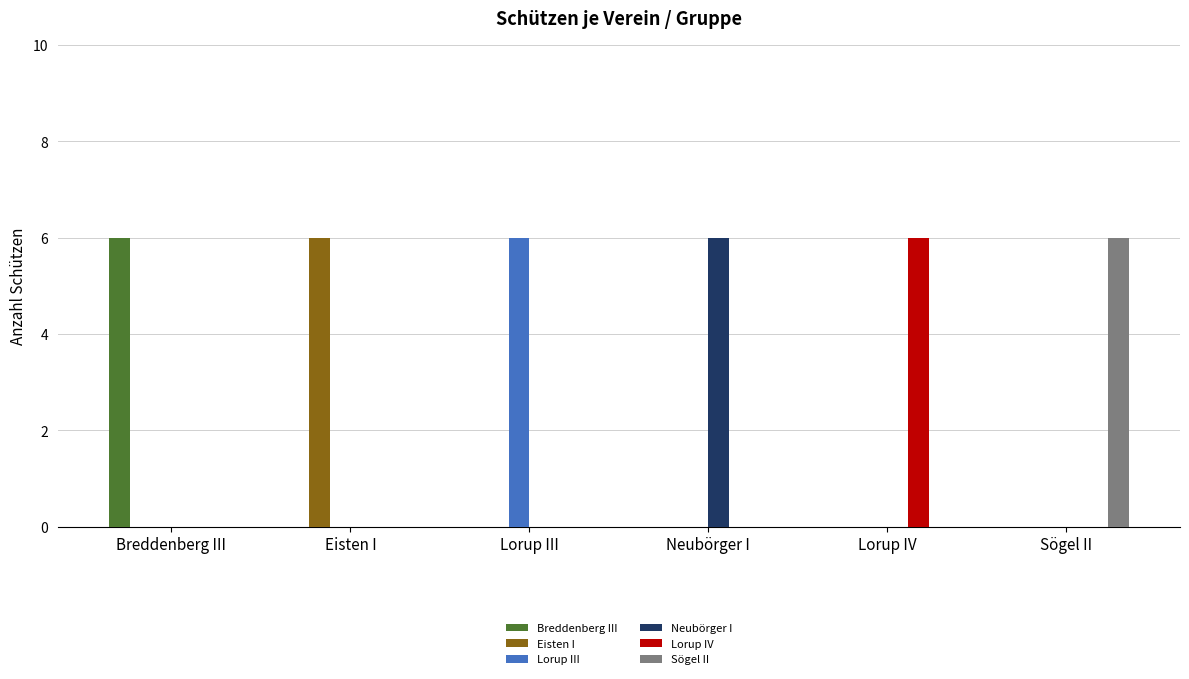

Count the number of data series in this chart.

6